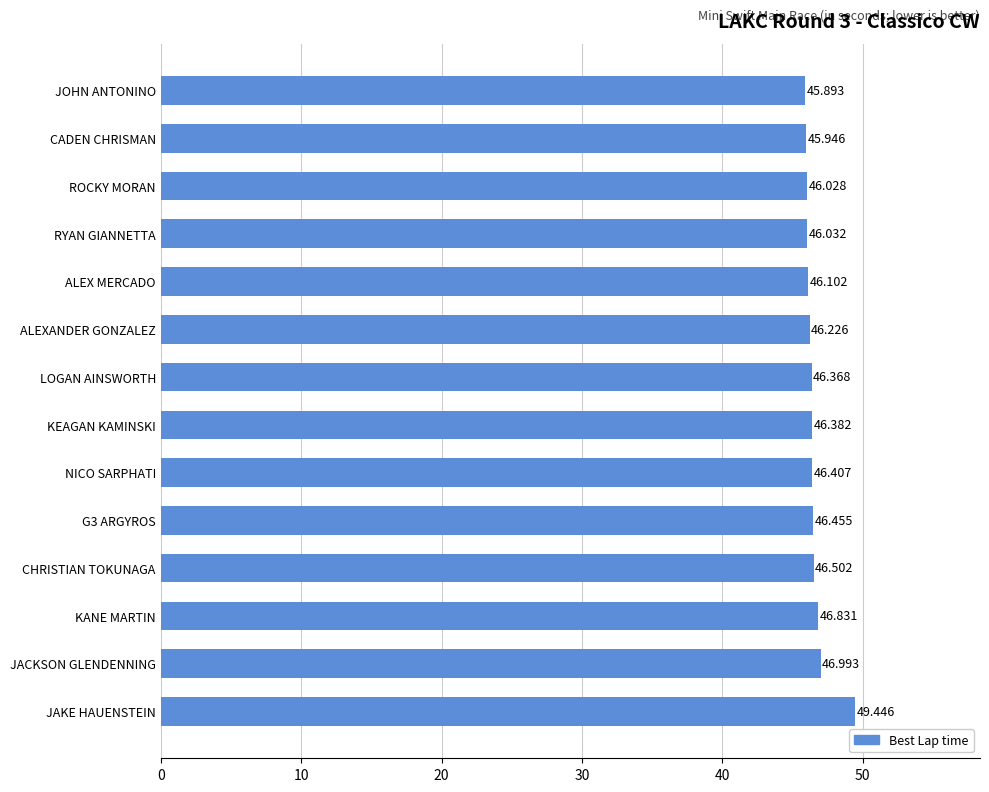

Which category has the lowest value across all series?

JOHN ANTONINO